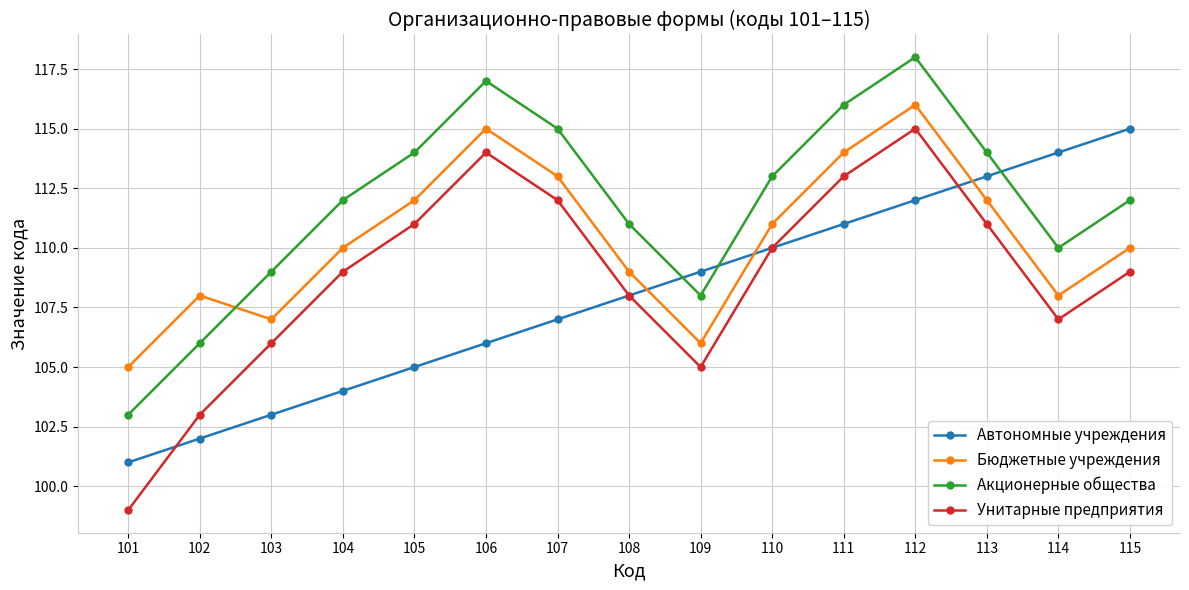

At which label does Акционерные общества reach its peak?

112